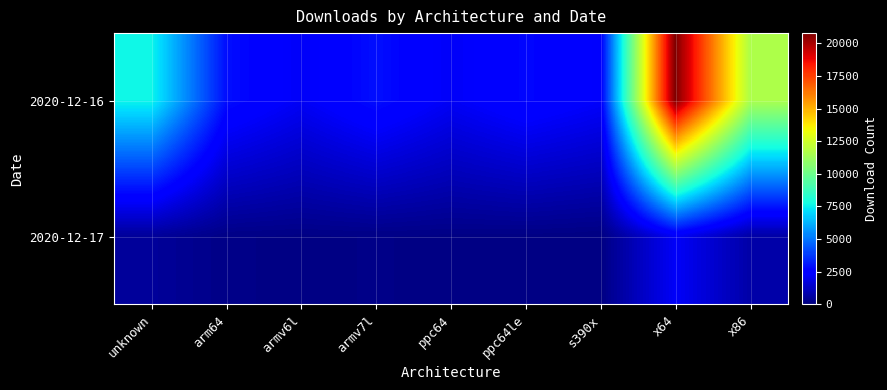

Which series has the widest spread of values?

2020-12-16